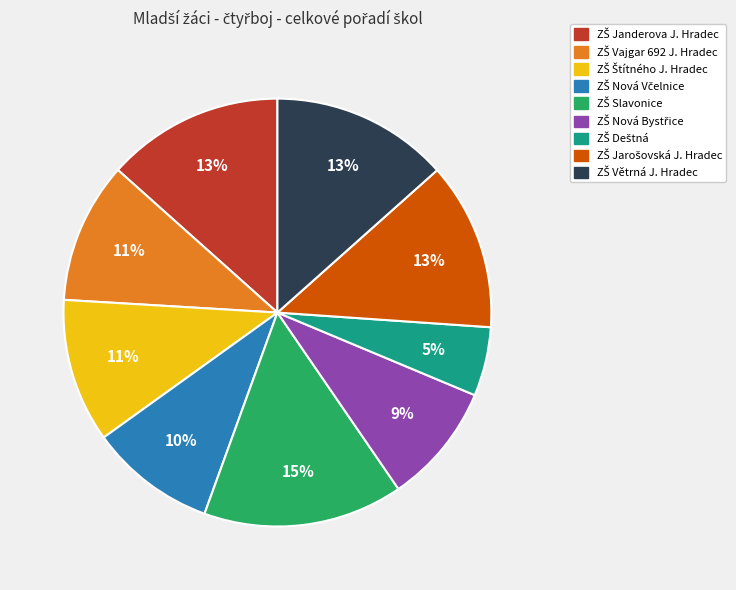

To the nearest percent, what is the average slice percentage?

11%